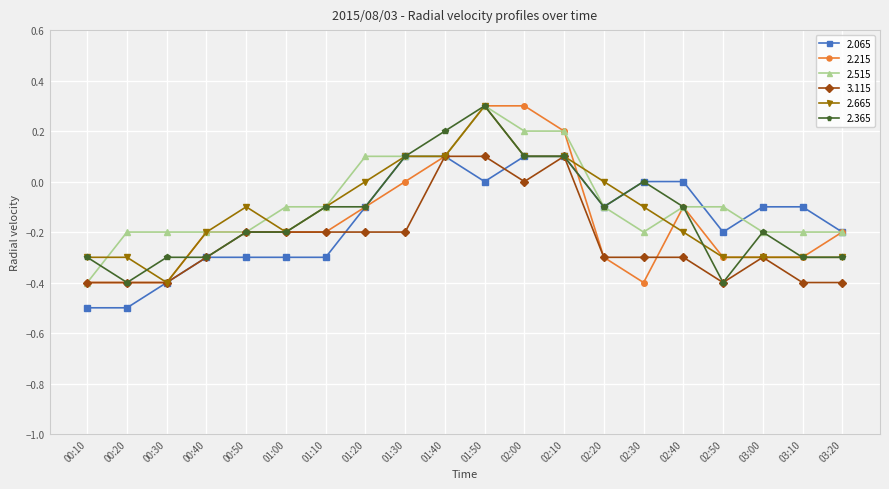

Count the number of categories in the chart.

20